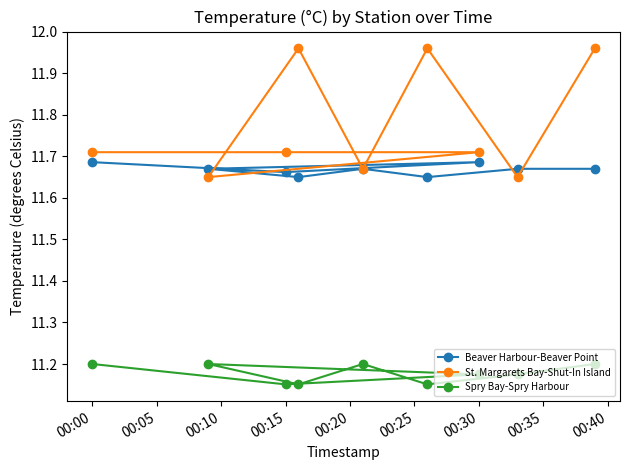

True or false: Spry Bay-Spry Harbour and Beaver Harbour-Beaver Point intersect in this chart.

False